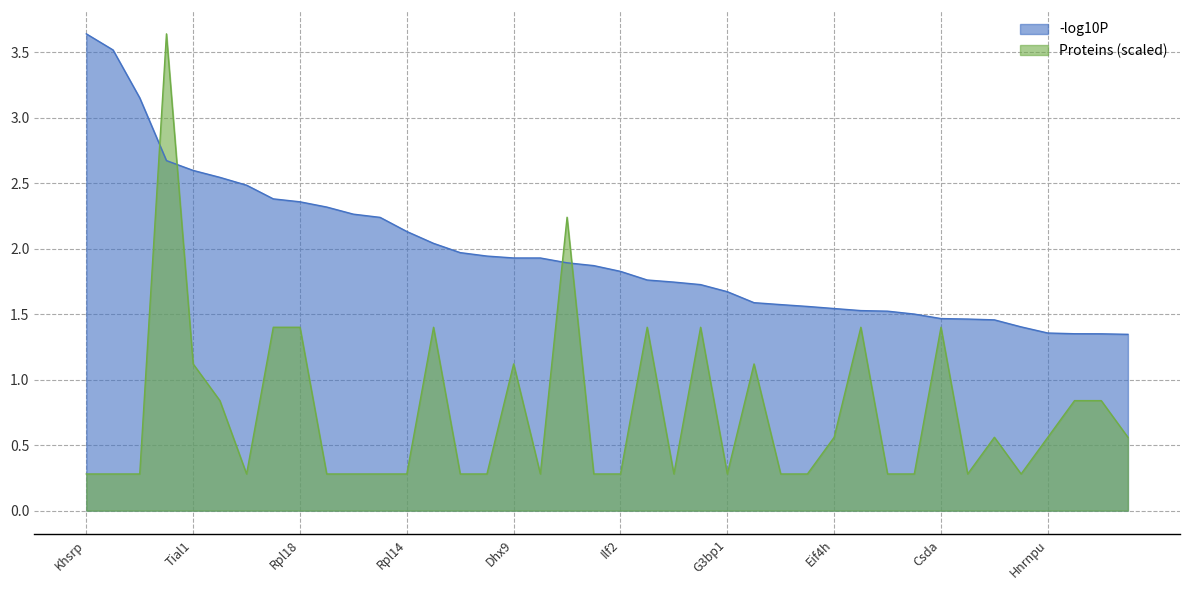

True or false: Proteins and -log10P cross at least once.

True